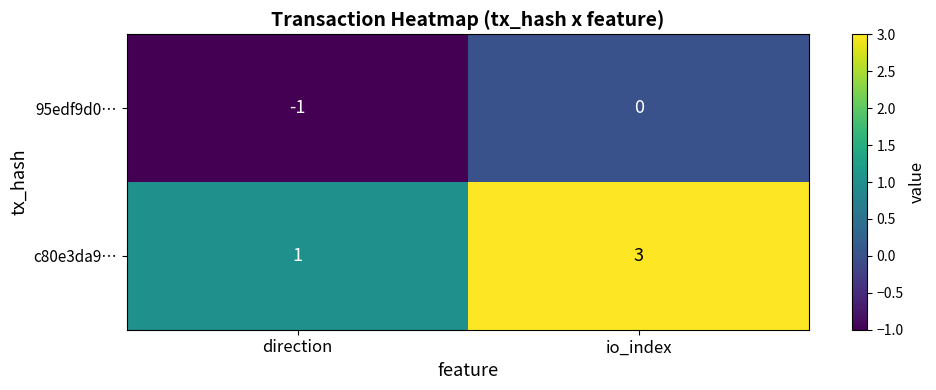

Which series has the largest total across all categories?

c80e3da9…